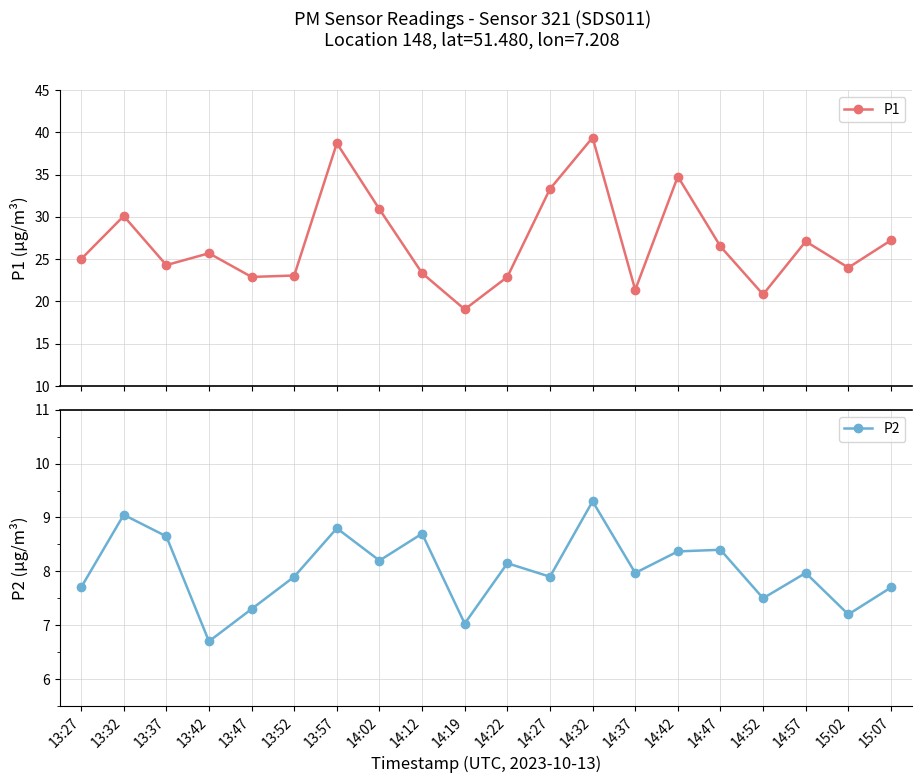

What is the smallest value displayed?

6.7